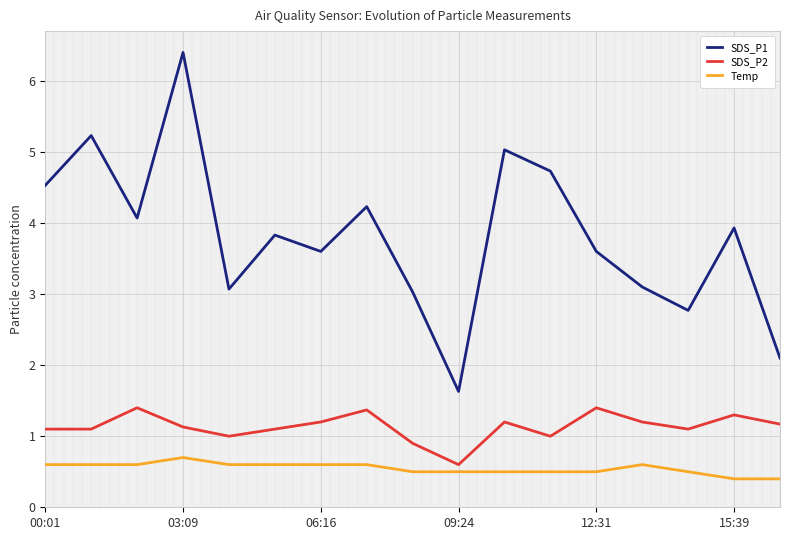

What is the difference between the maximum and minimum values in the SDS_P1 series?

4.8